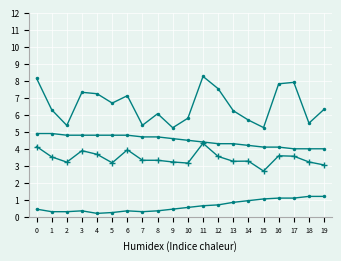

Is this an area chart (filled region under the line)?

No